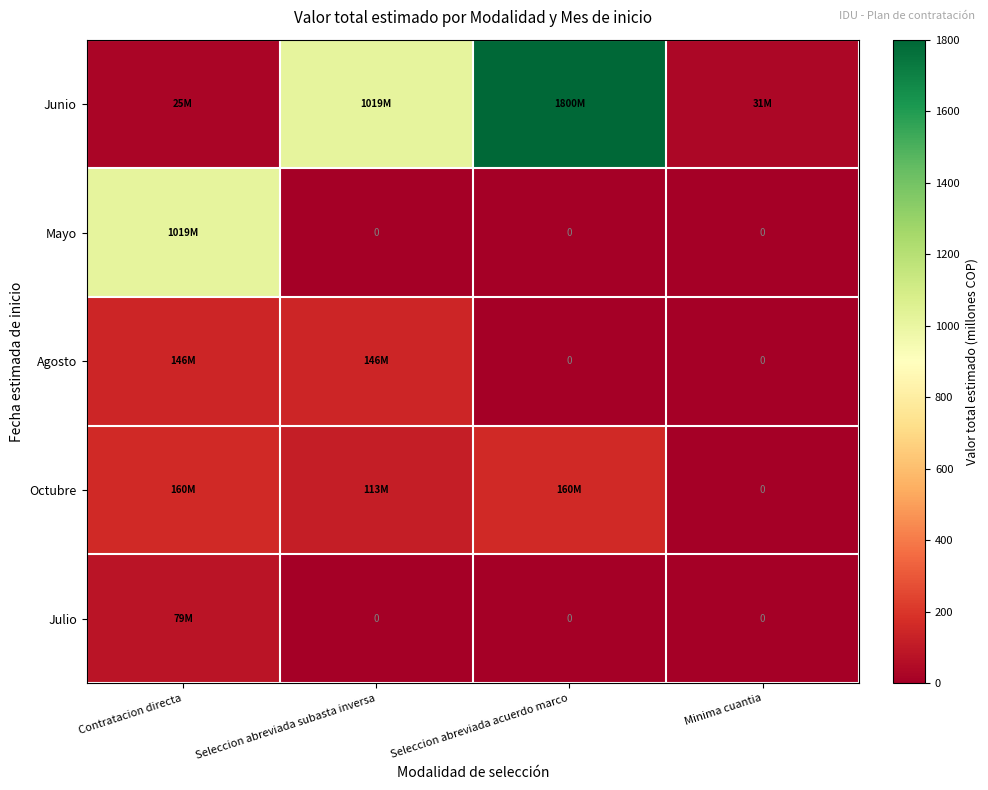

What is the sum of the Julio values at Contratacion directa and Minima cuantia?

79.0